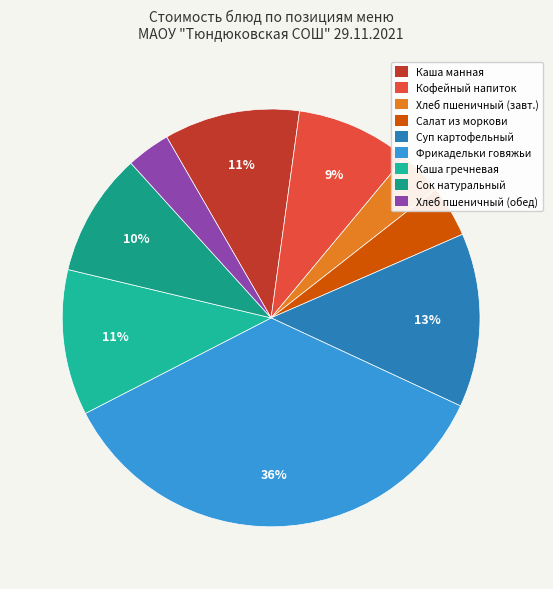

How many slices are in this pie chart?

9